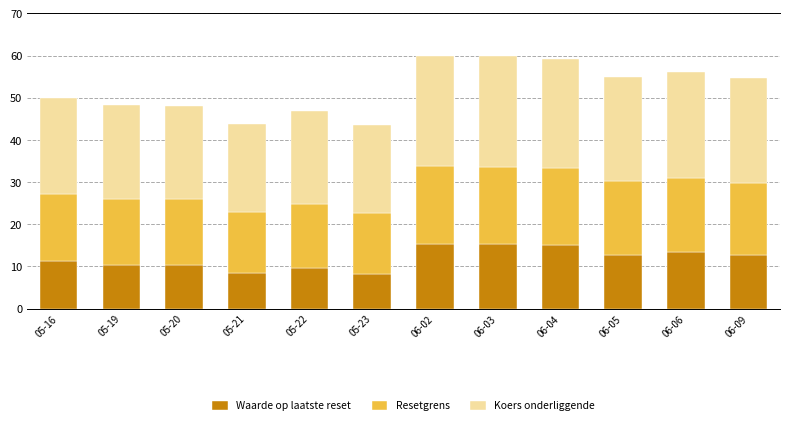

What is the difference between the maximum and minimum values in the Waarde op laatste reset series?

7.2